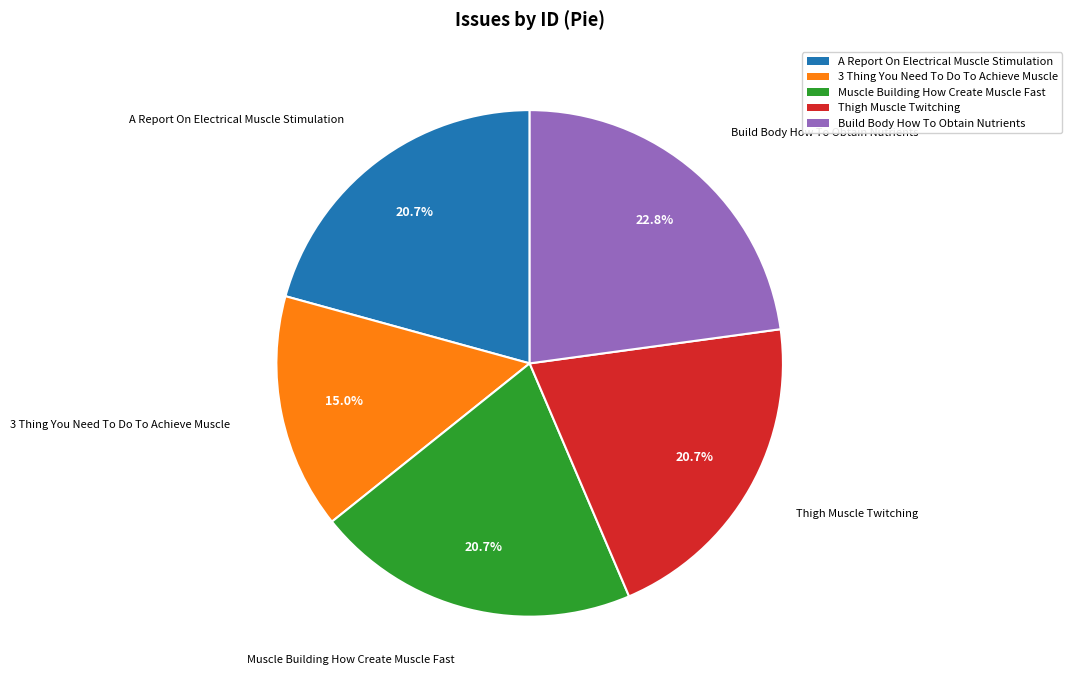

Between Build Body How To Obtain Nutrients and A Report On Electrical Muscle Stimulation, which is larger?

Build Body How To Obtain Nutrients